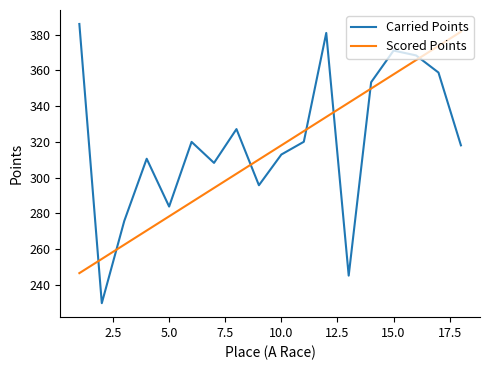

What is the smallest value displayed?

229.7